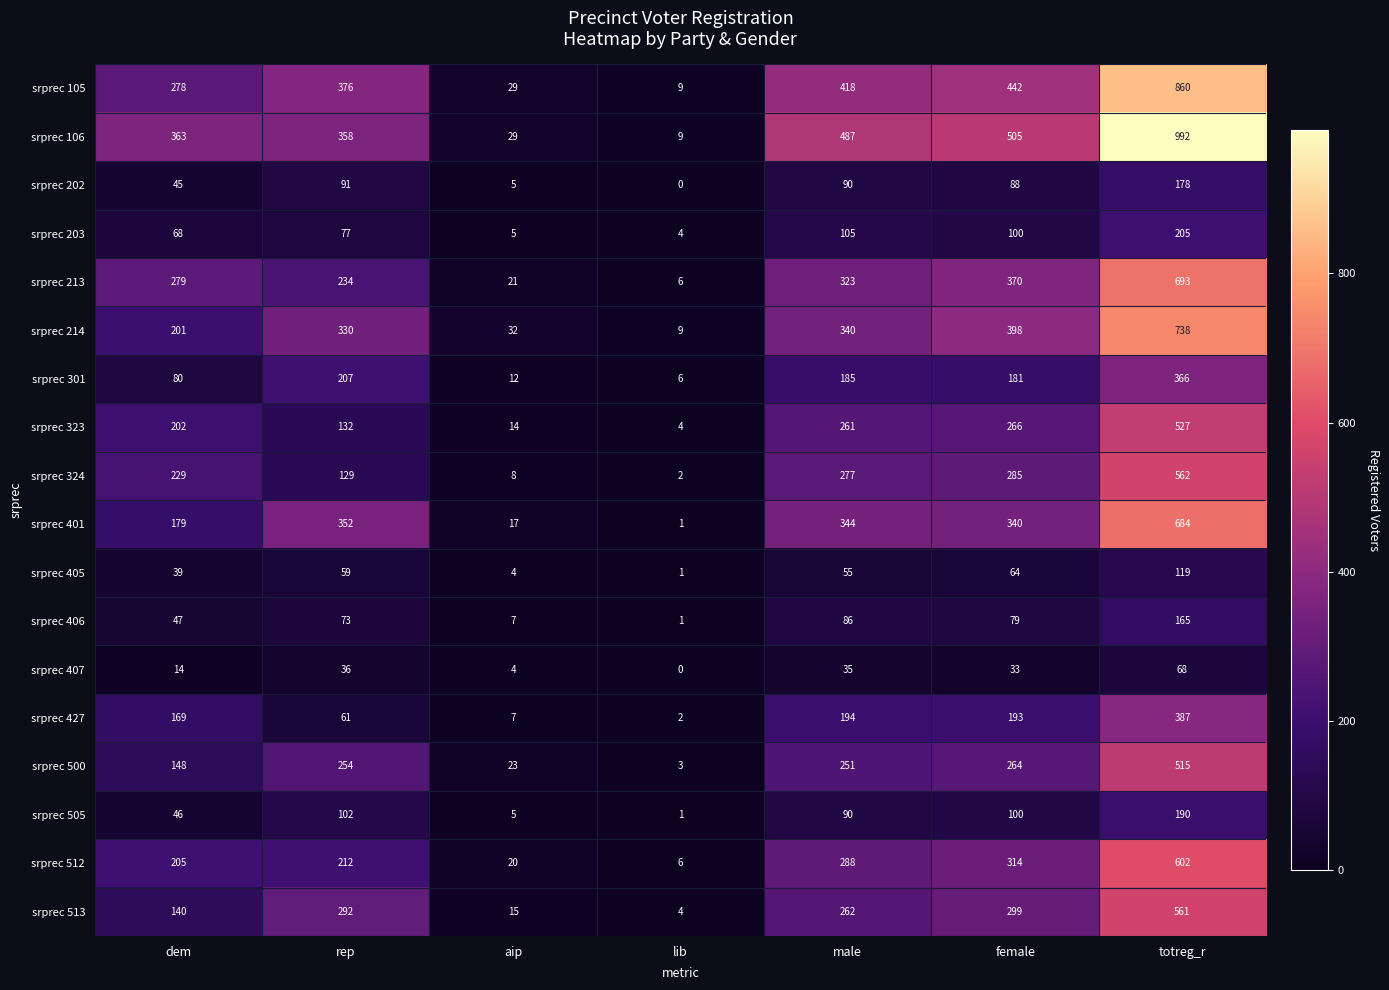

What is the greatest value displayed?

992